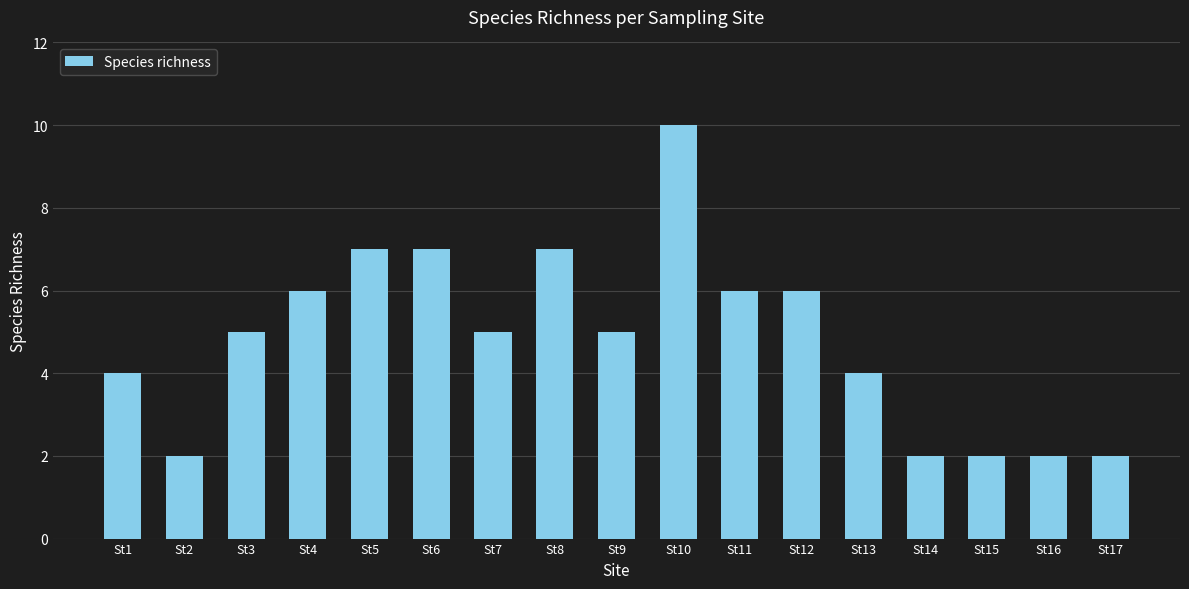

What is the smallest value displayed?

2